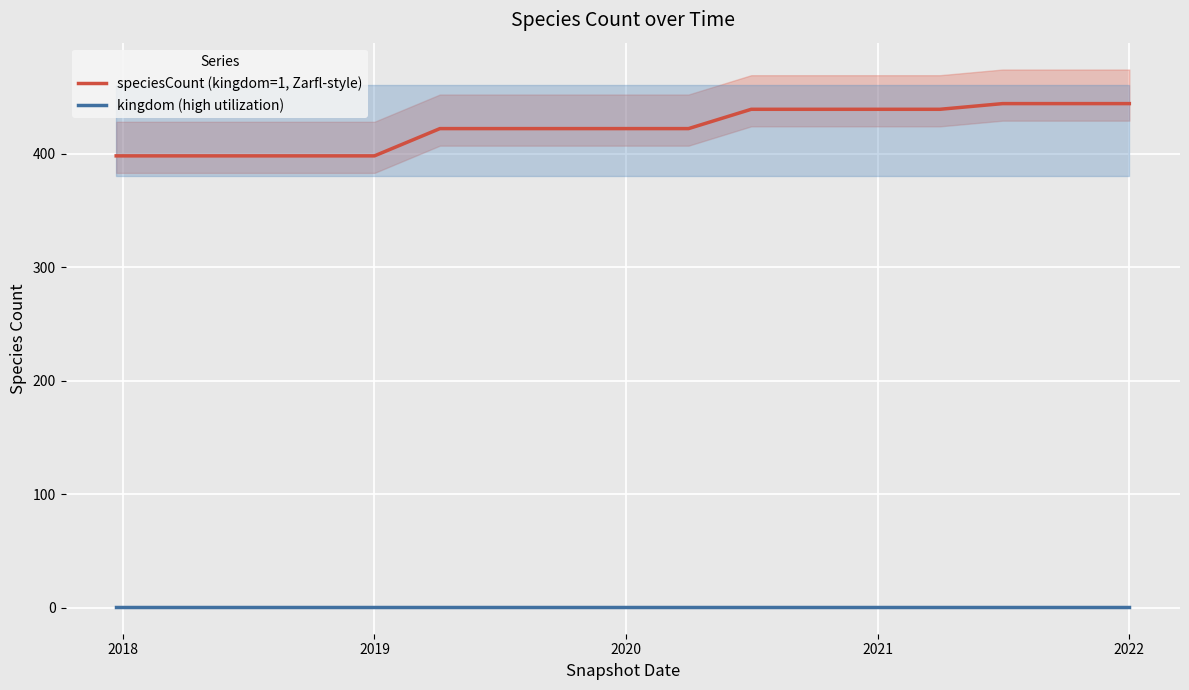

What is the sum of all speciesCount (kingdom=1, Zarfl-style) values?

7188